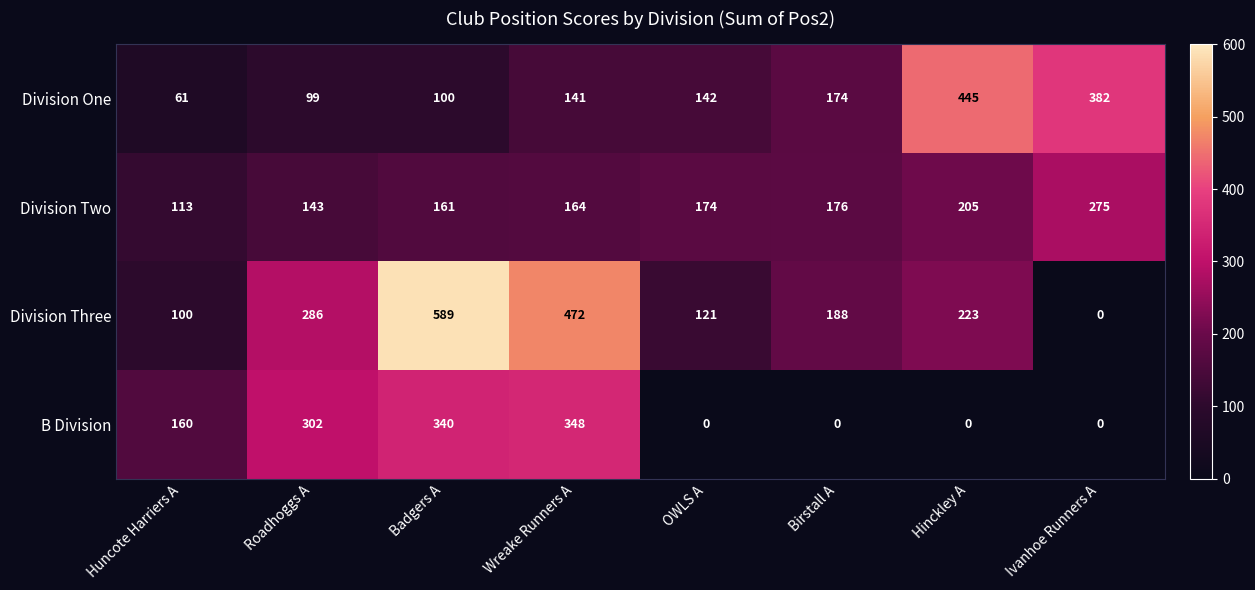

Rank the series at Badgers A from highest to lowest value.

Division Three, B Division, Division Two, Division One